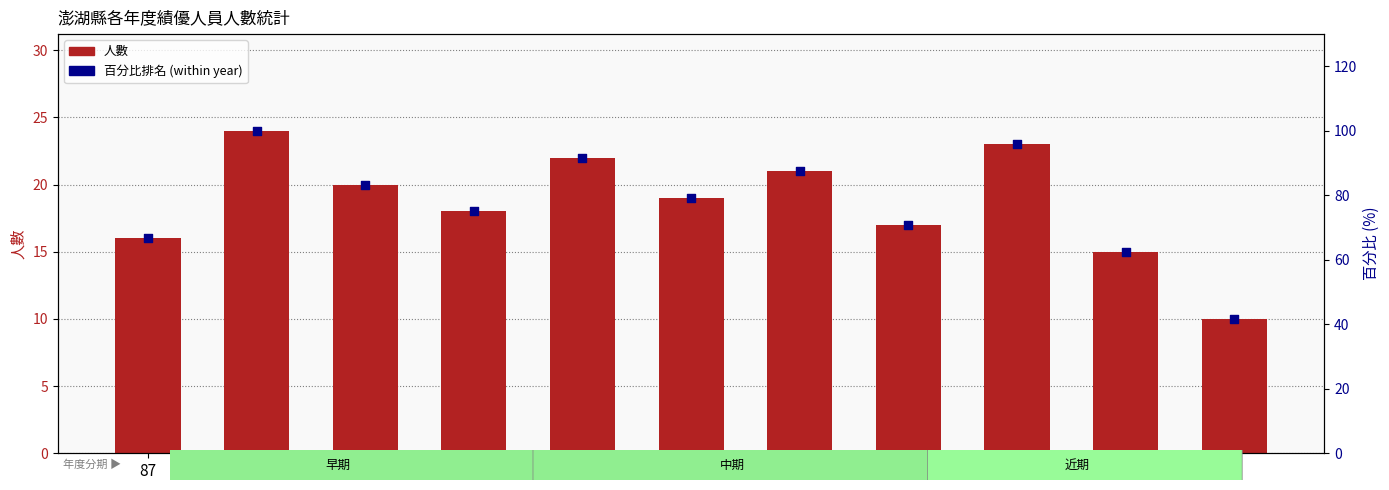

Which series reaches the maximum Y coordinate?

百分比排名 (%)